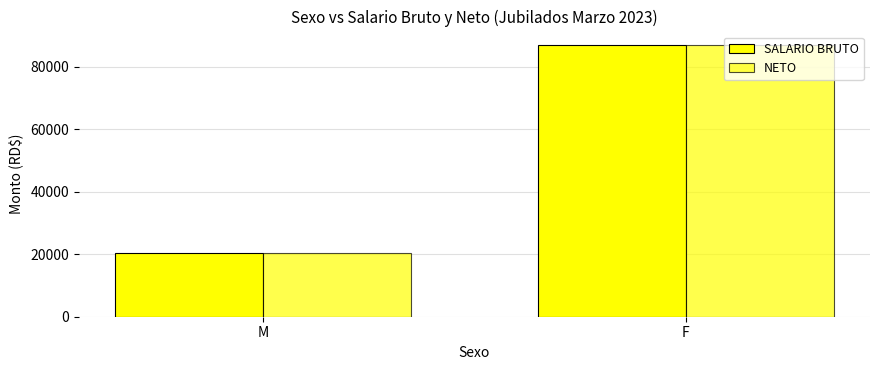

How many series are shown in this chart?

2